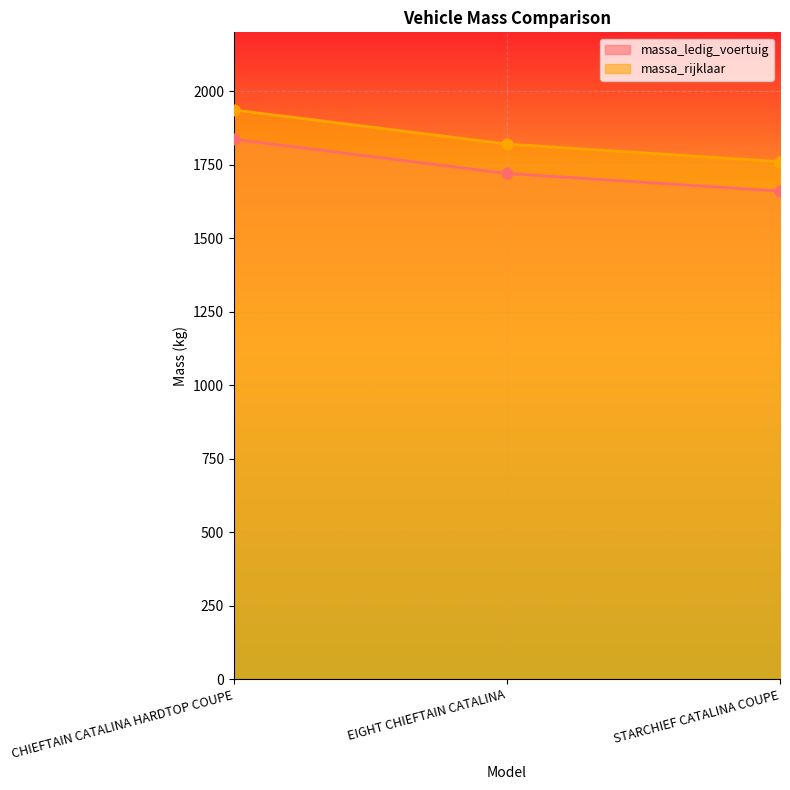

What are all the series names shown in the legend?

massa_ledig_voertuig, massa_rijklaar